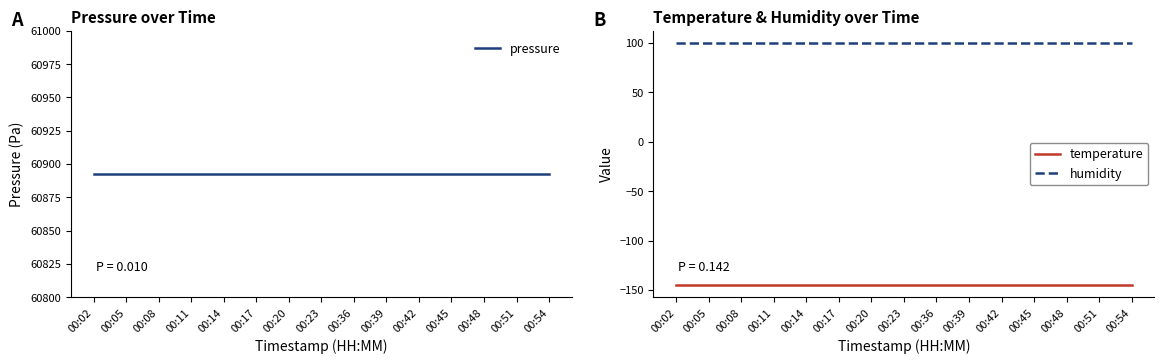

True or false: temperature has a value of -145.1 at 00:54.

True